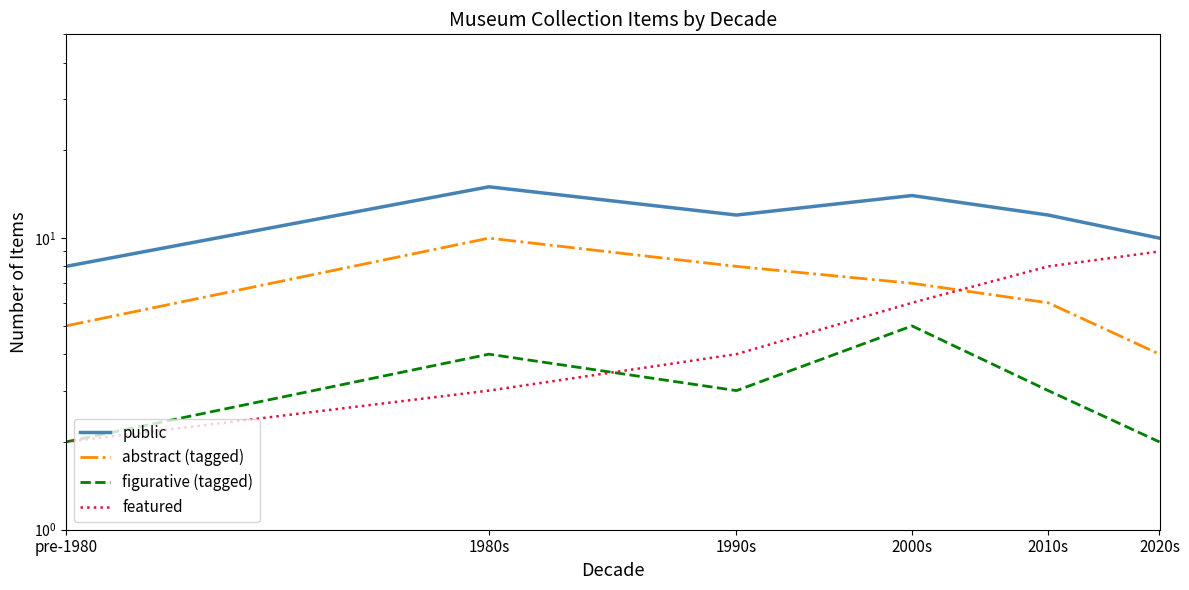

What is the difference between the maximum and minimum values in the featured series?

7